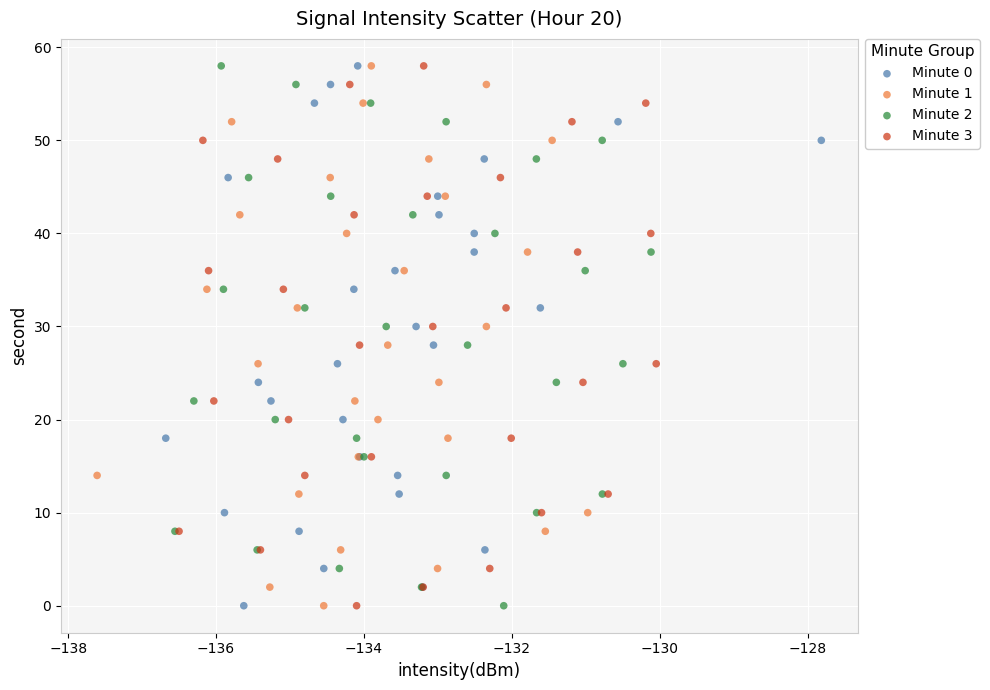

What are all the series names shown in the legend?

Minute 0, Minute 1, Minute 2, Minute 3